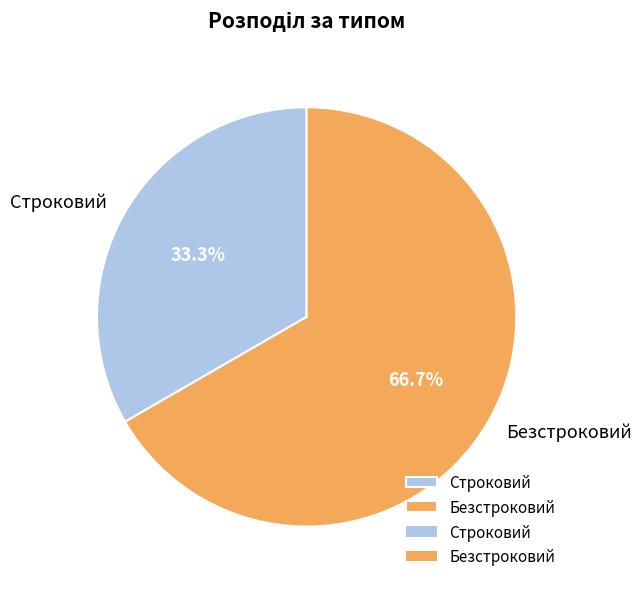

How many segments does this pie chart have?

2